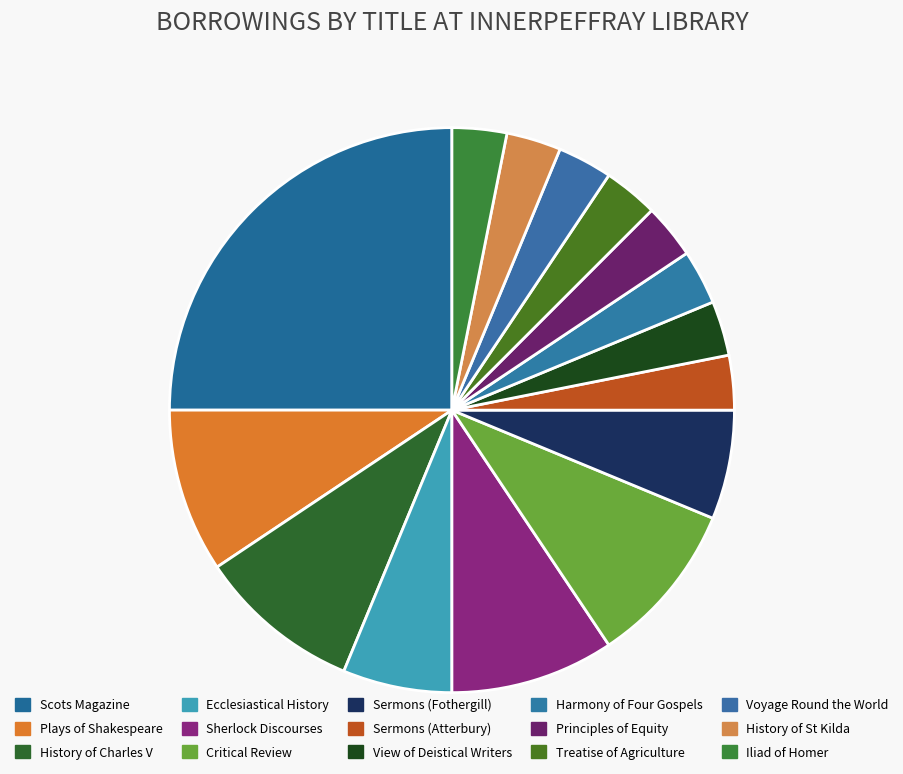

Is there any slice that represents more than half of the pie?

No